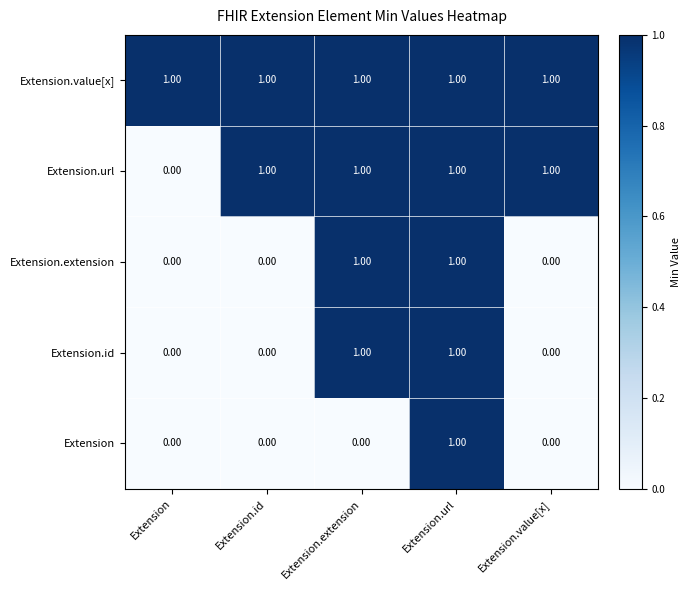

At which category is the sum across all series the highest?

Extension.url